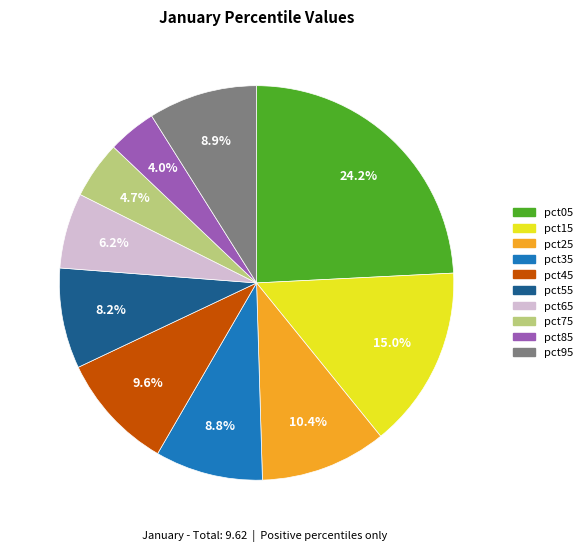

Between pct25 and pct85, which is larger?

pct25